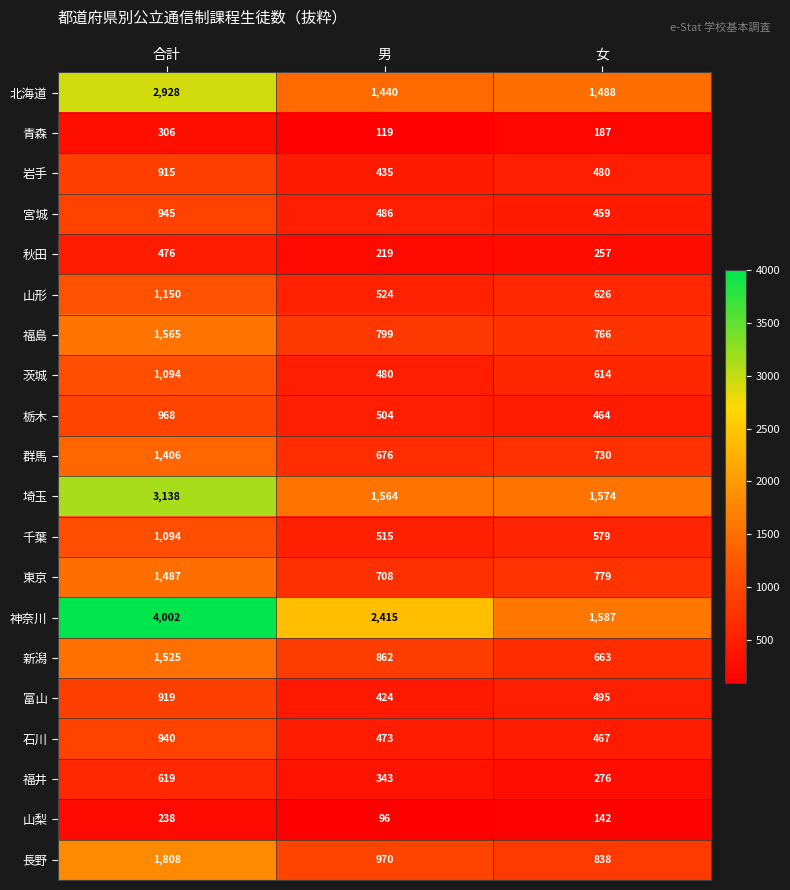

The 長野 series shows 1323 at 男. True or false?

False